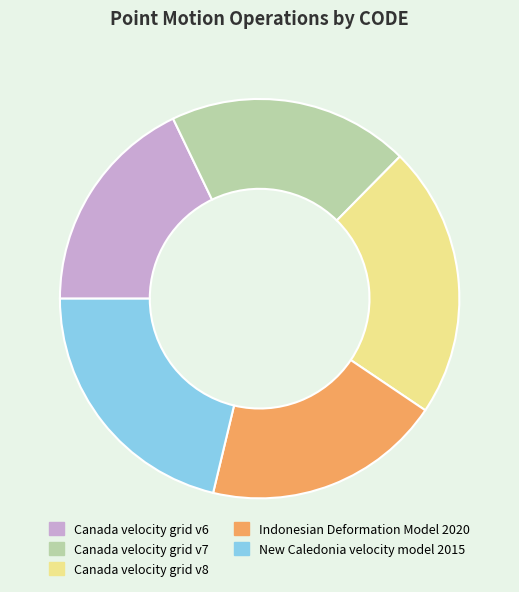

What is the ratio of the value at Canada velocity grid v6 to the value at Indonesian Deformation Model 2020?

0.9